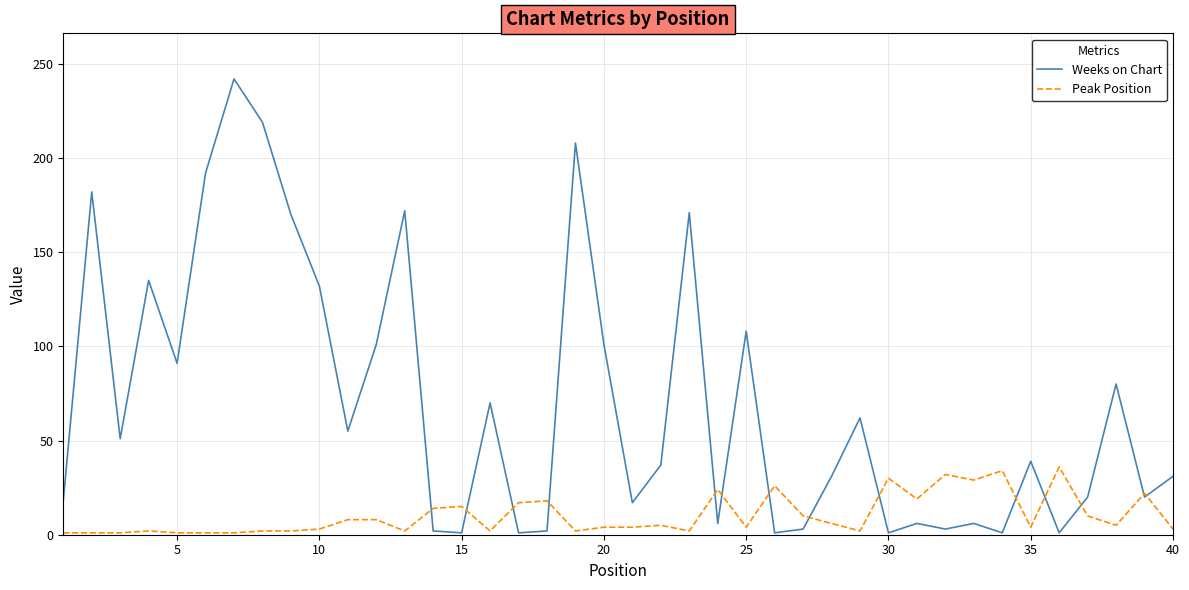

Which series has the widest spread of values?

Weeks on Chart